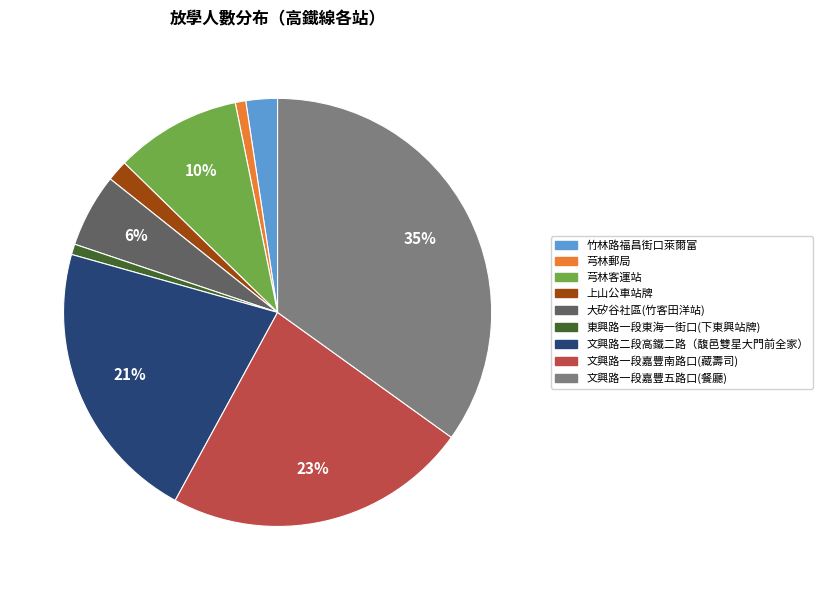

Which has a higher value, 芎林客運站 or 文興路一段嘉豐南路口(藏壽司)?

文興路一段嘉豐南路口(藏壽司)